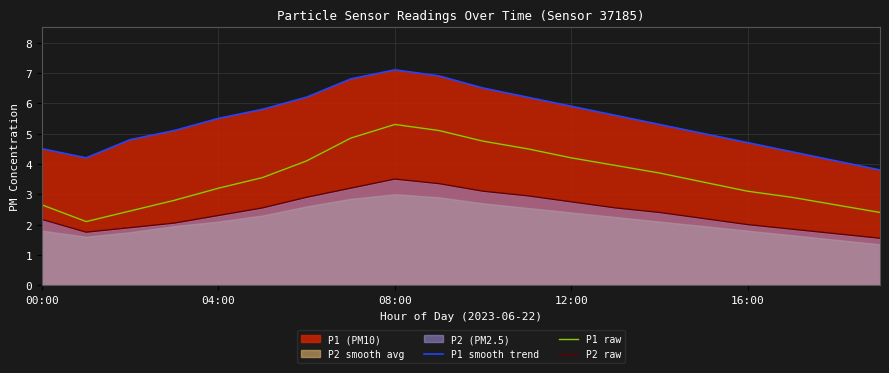

What is the greatest value displayed?

7.1